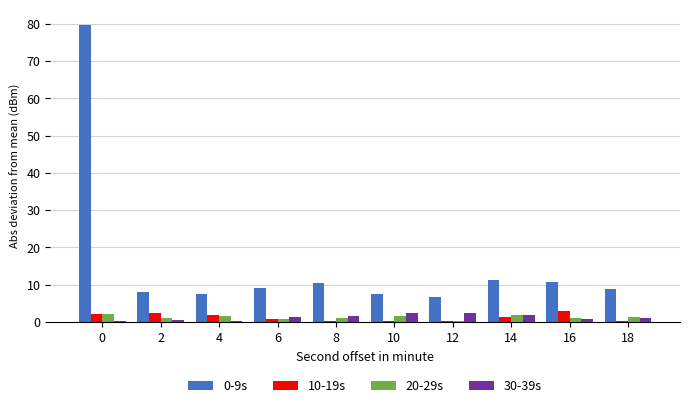

What is the maximum value shown in the chart?

79.8